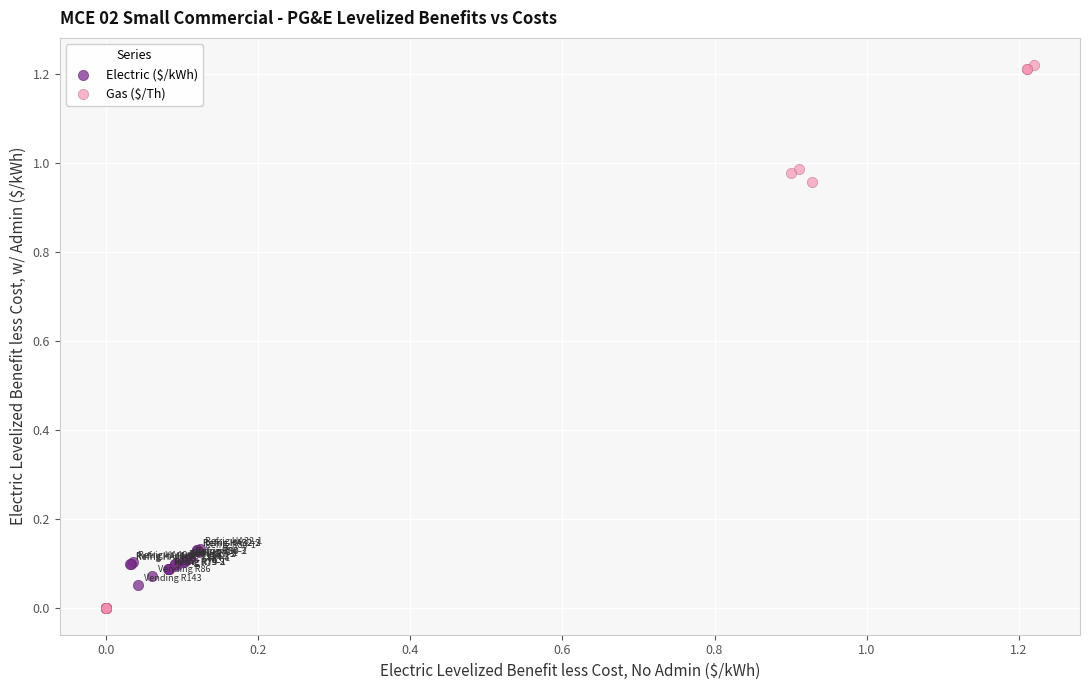

Which series contains the highest Y value?

Gas ($/Th)